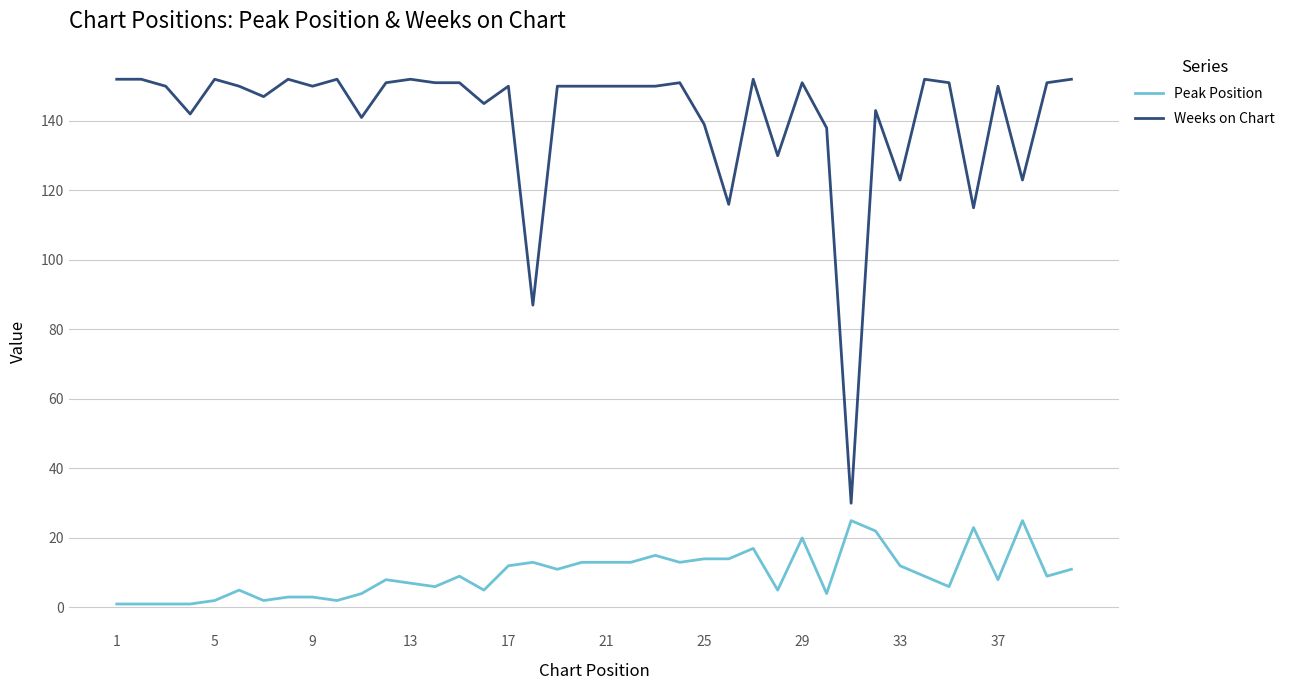

True or false: Weeks on Chart and Peak Position intersect in this chart.

False